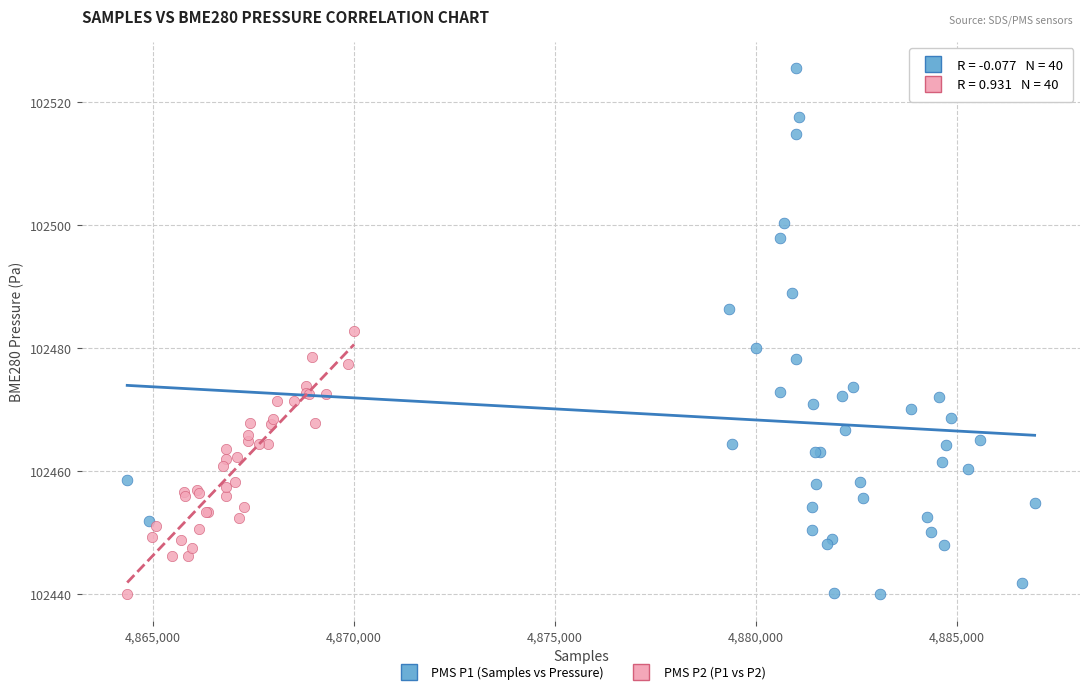

Which series has the widest spread of Y values?

PMS P1 (Samples vs Pressure)